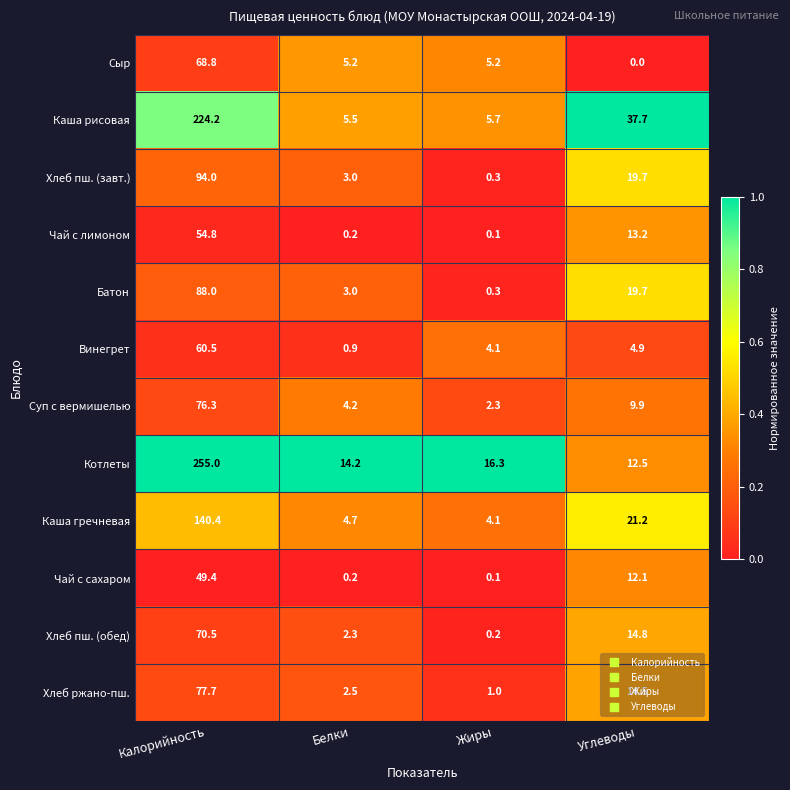

What is the sum of all Каша рисовая values?

273.1